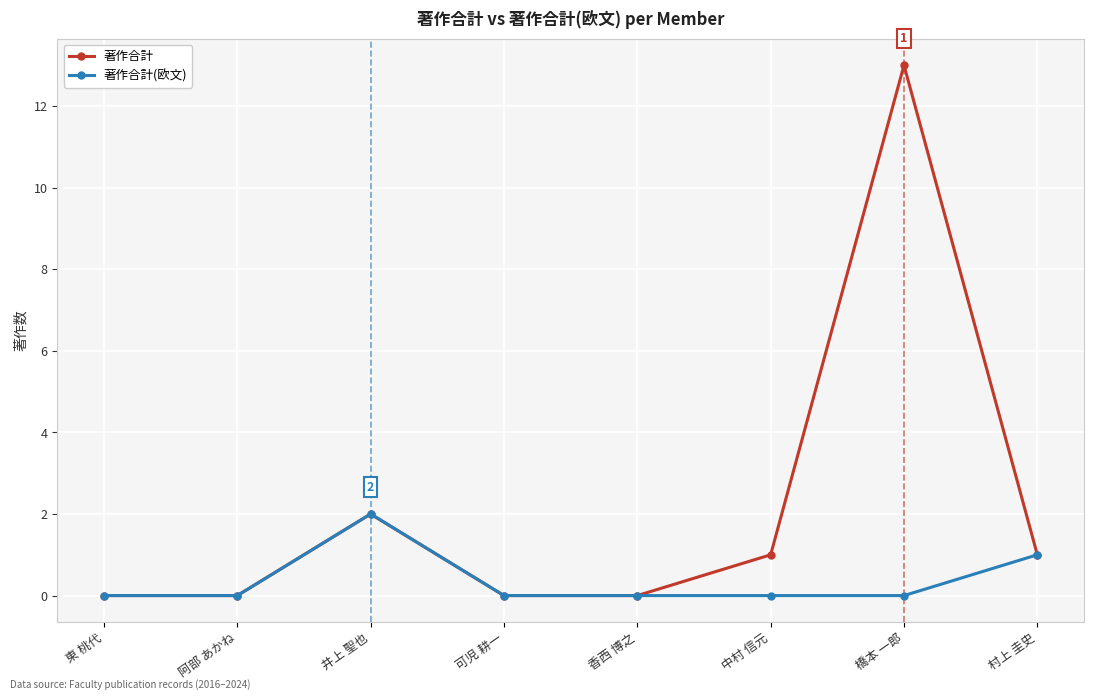

What is the approximate value of 著作合計(欧文) at 村上 圭史?

1